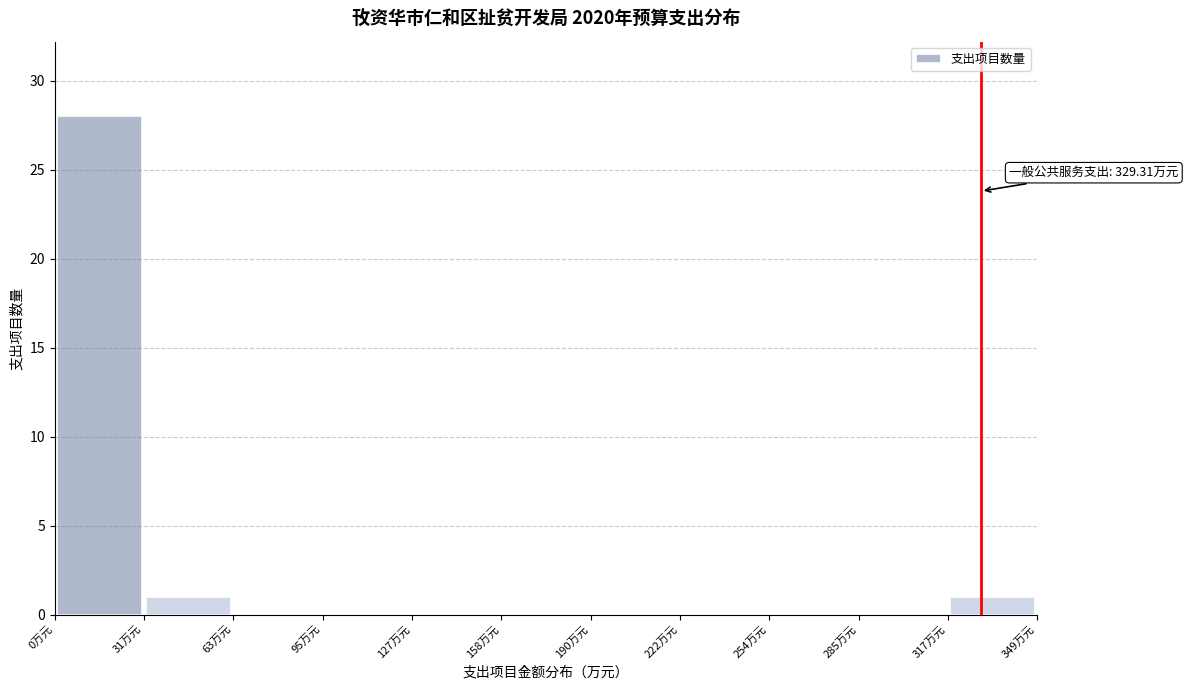

Over which range of the x-axis is the bar tallest?

0 to 30